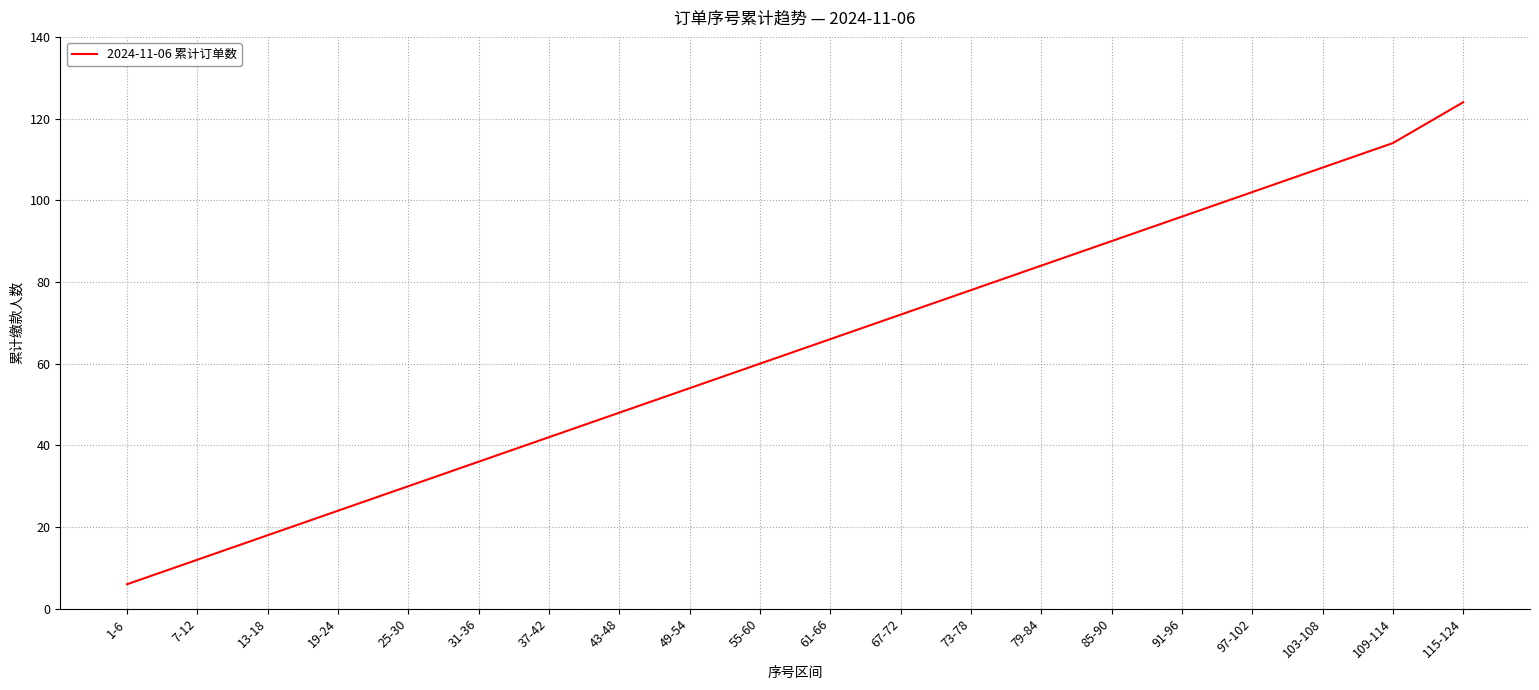

Reading right to left, list all the values displayed in this chart.

124	114	108	102	96	90	84	78	72	66	60	54	48	42	36	30	24	18	12	6